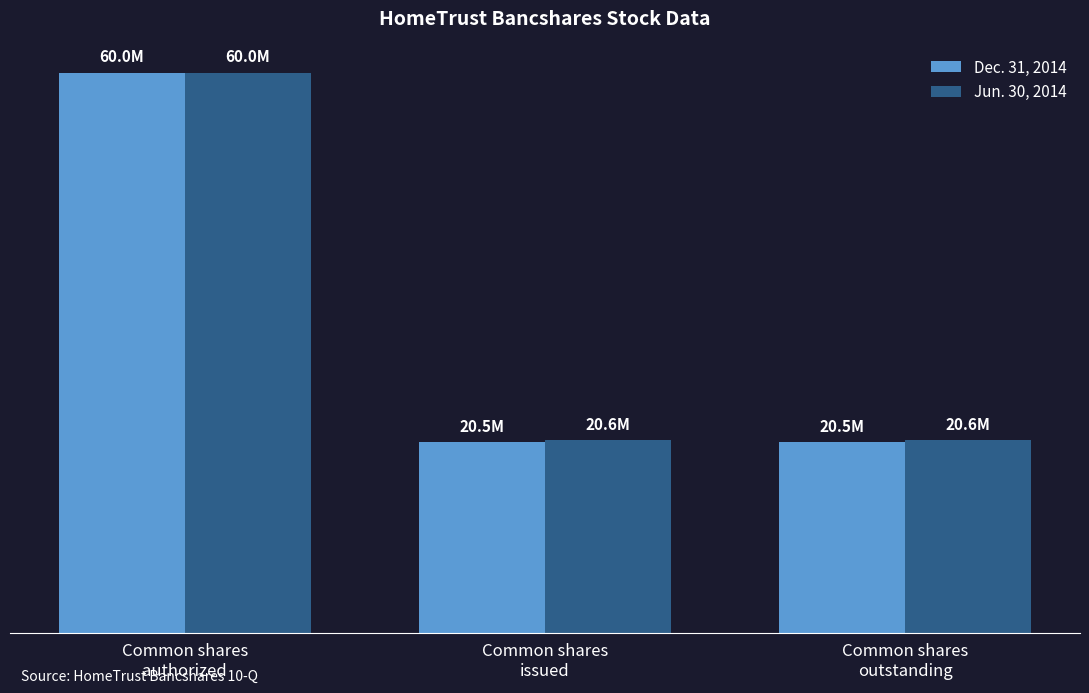

What are all the series names shown in the legend?

Dec. 31, 2014, Jun. 30, 2014